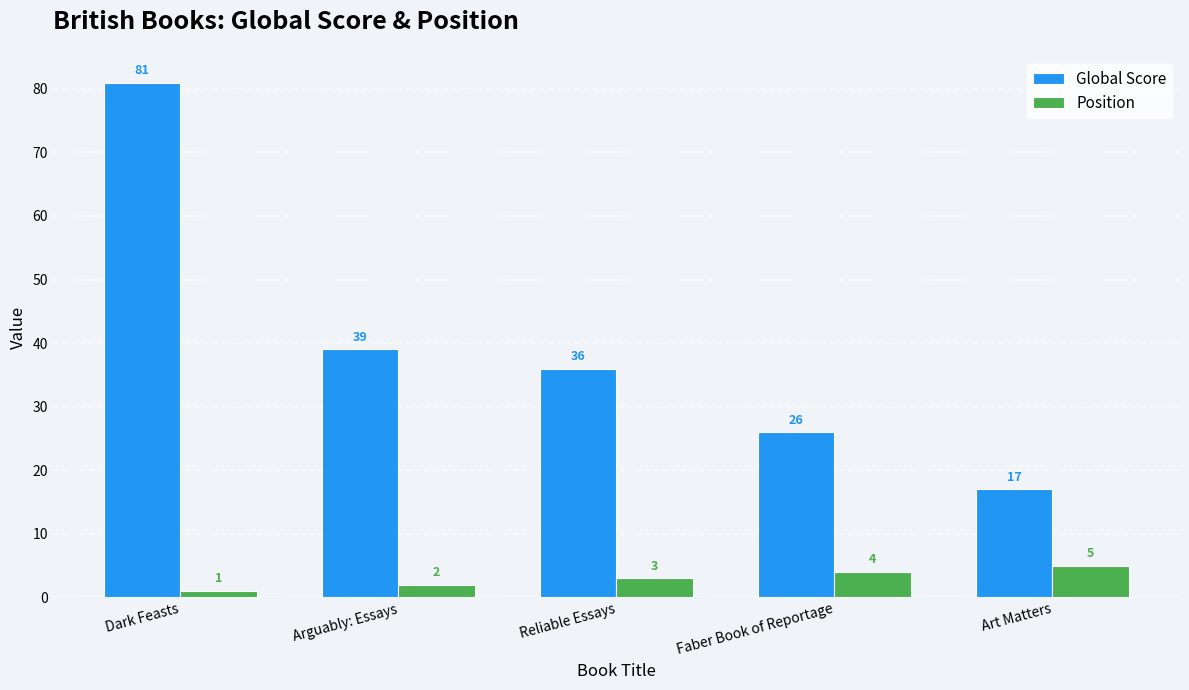

How many groups of bars are there?

5